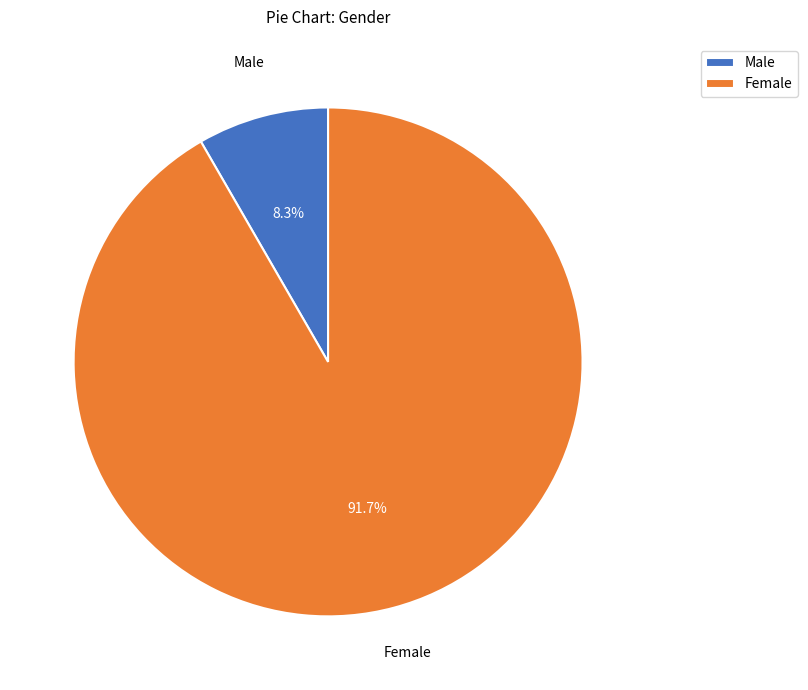

Which category accounts for the majority?

Female